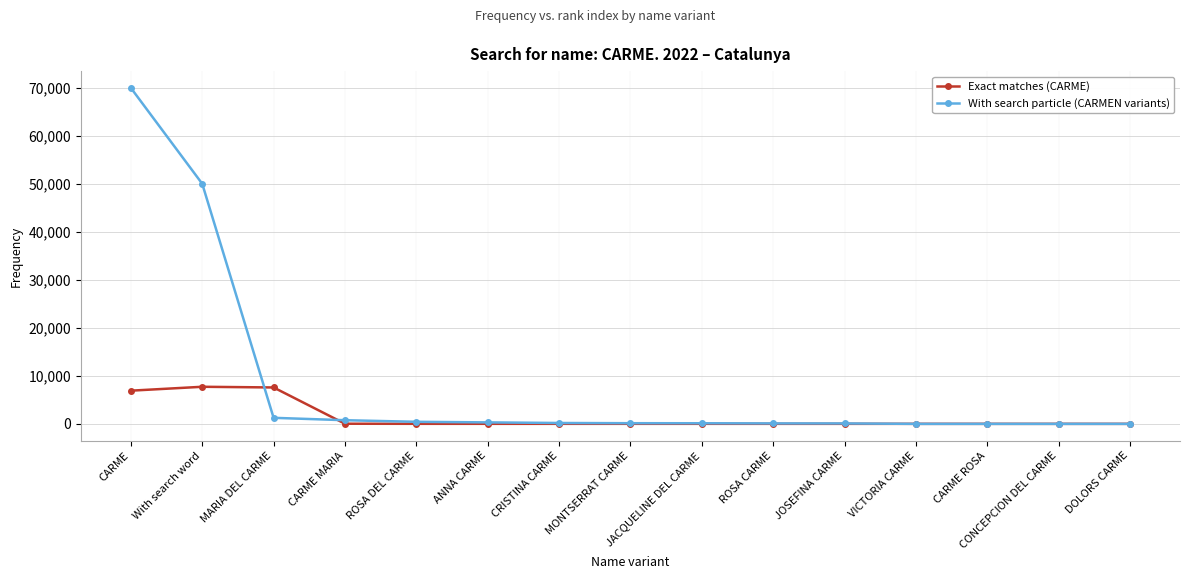

What is the label of the 10th point from the left?

ROSA CARME